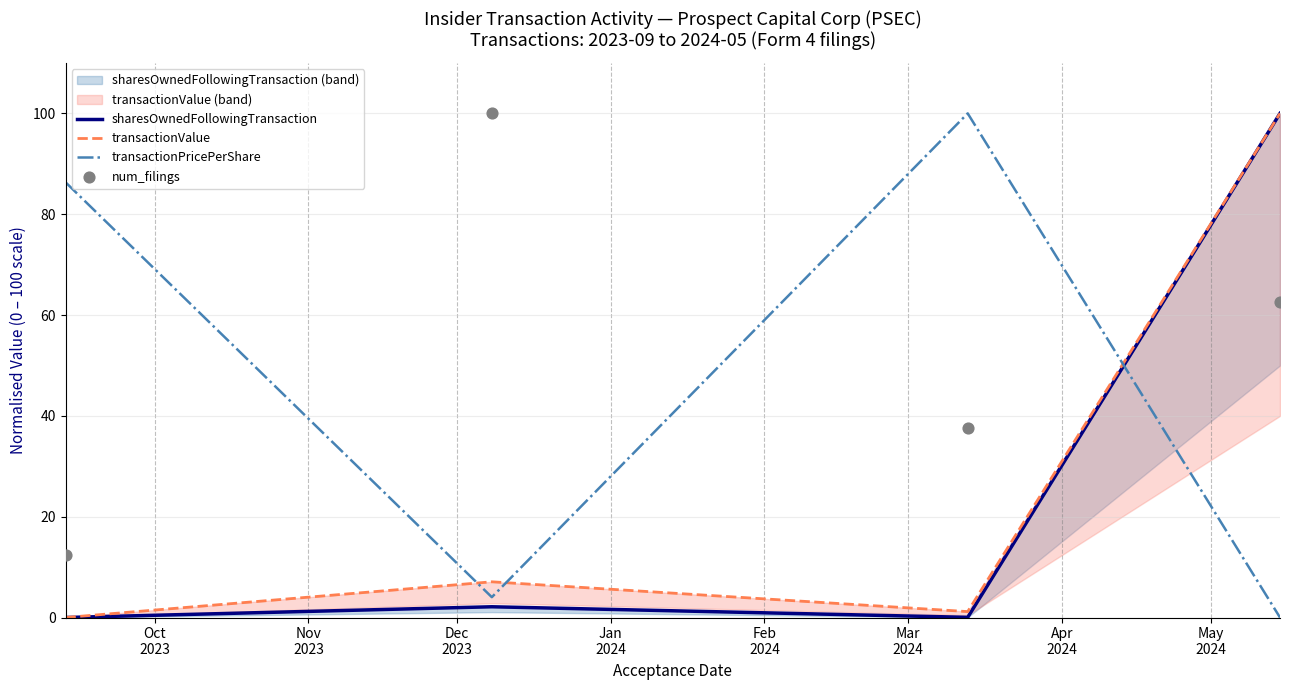

What are all the series names shown in the legend?

sharesOwnedFollowingTransaction, transactionValue, transactionPricePerShare, num_filings